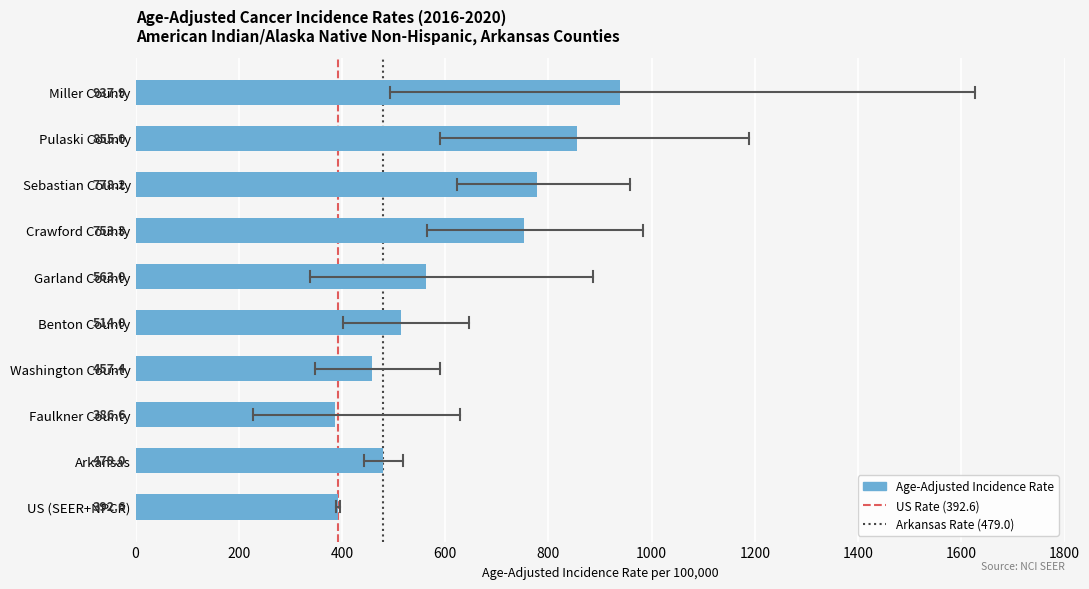

At which label is the value closest to 662?

Crawford County